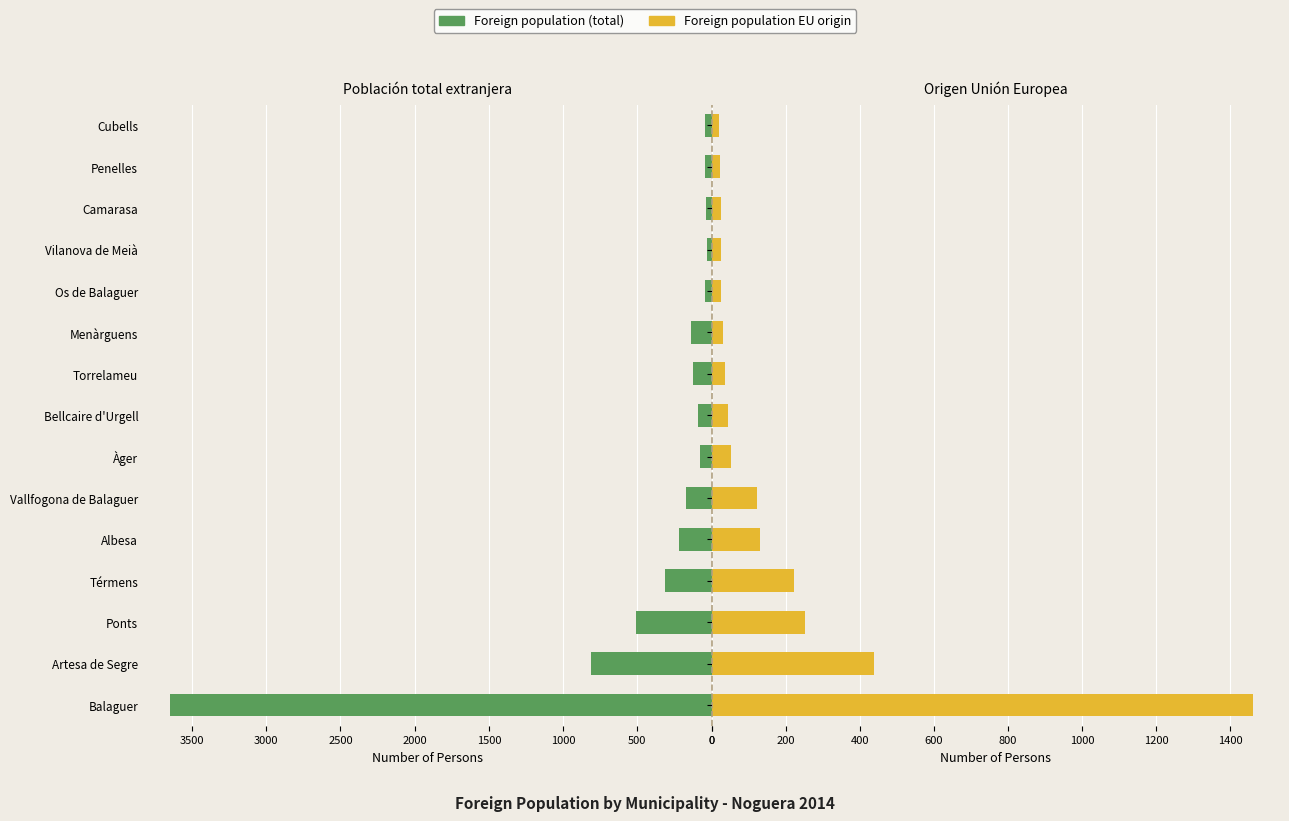

What is the difference between the highest and lowest values at 12?

13